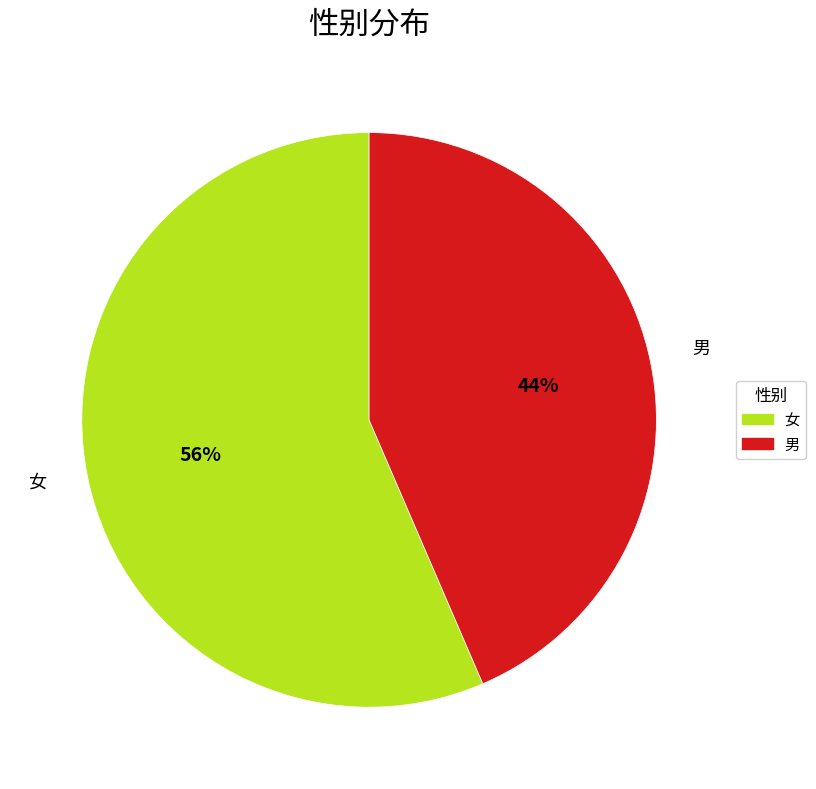

Is it true that 男 is 30% of the pie?

False